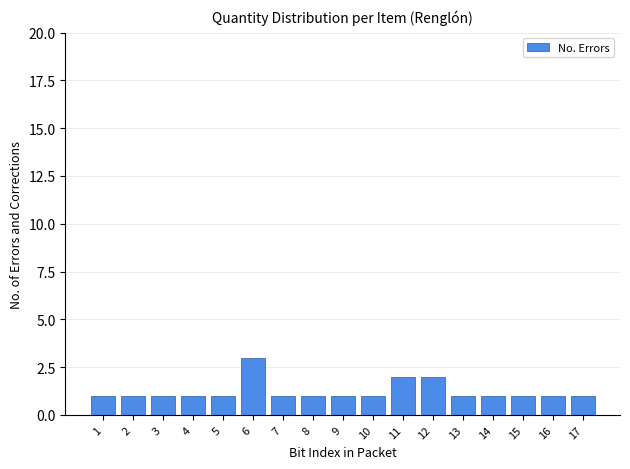

Reading left to right, what are all the values shown in this chart?

1=1	2=1	3=1	4=1	5=1	6=3	7=1	8=1	9=1	10=1	11=2	12=2	13=1	14=1	15=1	16=1	17=1